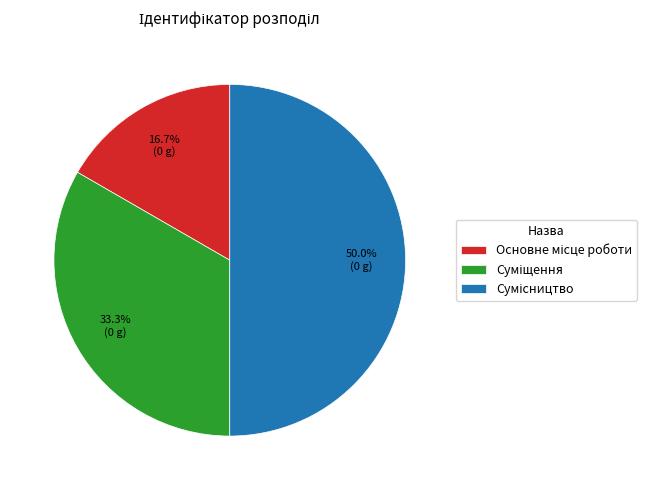

True or false: Основне місце роботи accounts for 30% of the total.

False